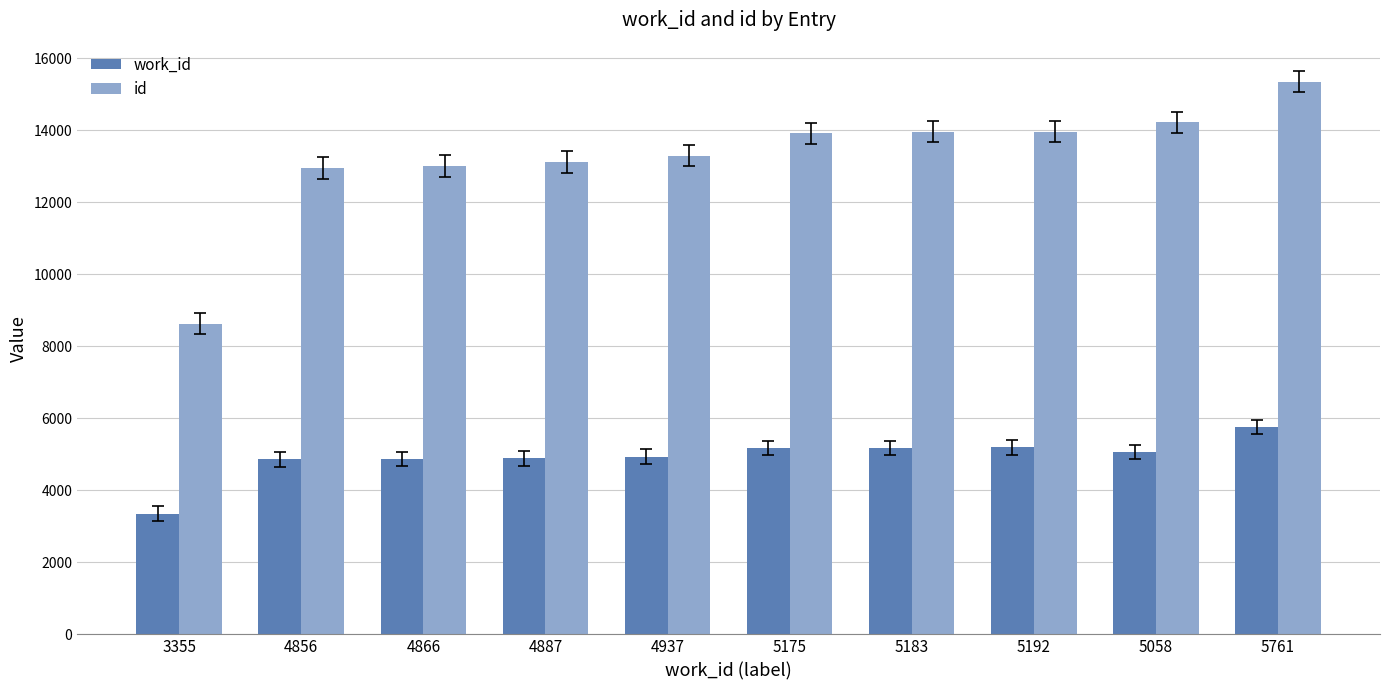

What is the difference between the id values at 3355 and 5058?

5587